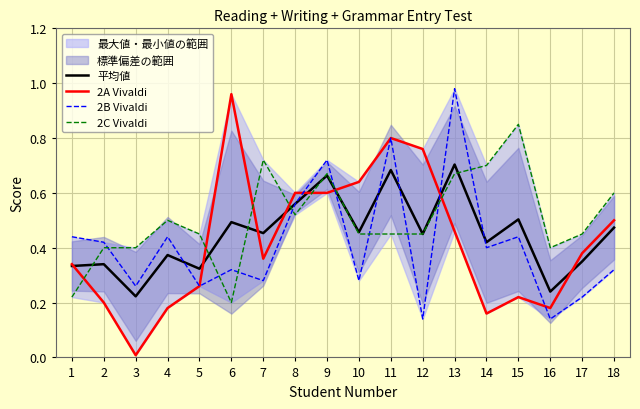

The 2B Vivaldi series shows 0.7 at 15. True or false?

False